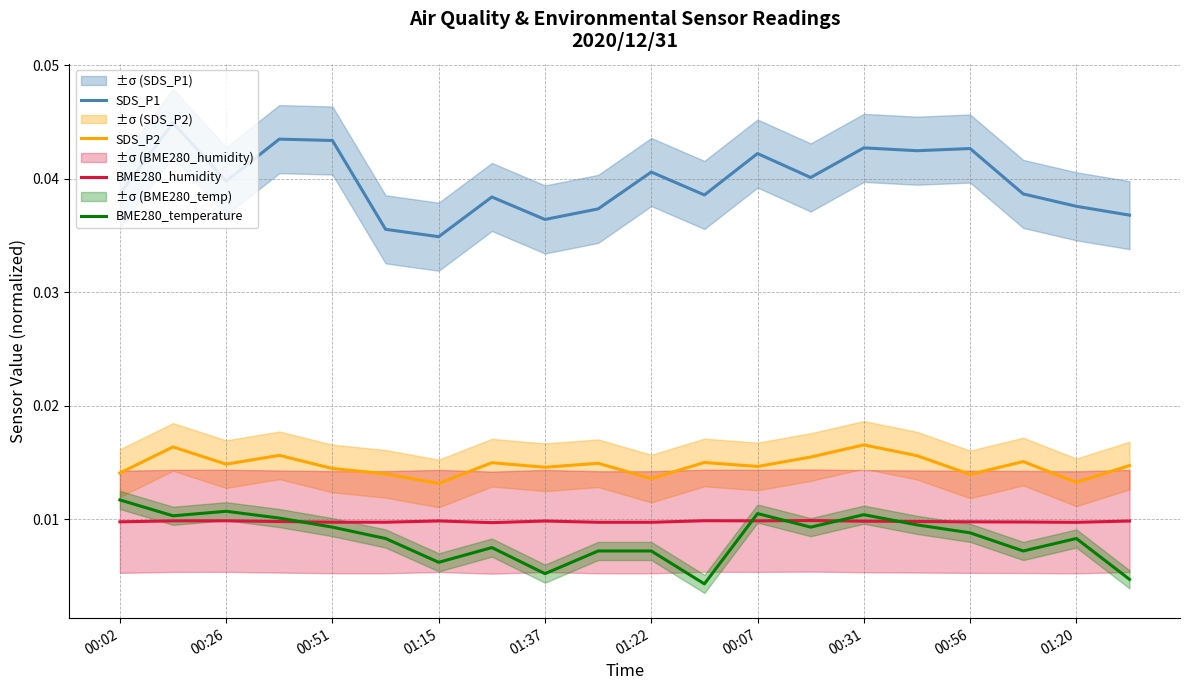

Reading left to right, list all the values displayed in this chart.

SDS_P1: 0.0	0.0	0.0	0.0	0.0	0.0	0.0	0.0	0.0	0.0	0.0	0.0	0.0	0.0	0.0	0.0	0.0	0.0	0.0	0.0
SDS_P2: 0.0	0.0	0.0	0.0	0.0	0.0	0.0	0.0	0.0	0.0	0.0	0.0	0.0	0.0	0.0	0.0	0.0	0.0	0.0	0.0
BME280_humidity: 0.0	0.0	0.0	0.0	0.0	0.0	0.0	0.0	0.0	0.0	0.0	0.0	0.0	0.0	0.0	0.0	0.0	0.0	0.0	0.0
BME280_temperature: 0.0	0.0	0.0	0.0	0.0	0.0	0.0	0.0	0.0	0.0	0.0	0.0	0.0	0.0	0.0	0.0	0.0	0.0	0.0	0.0